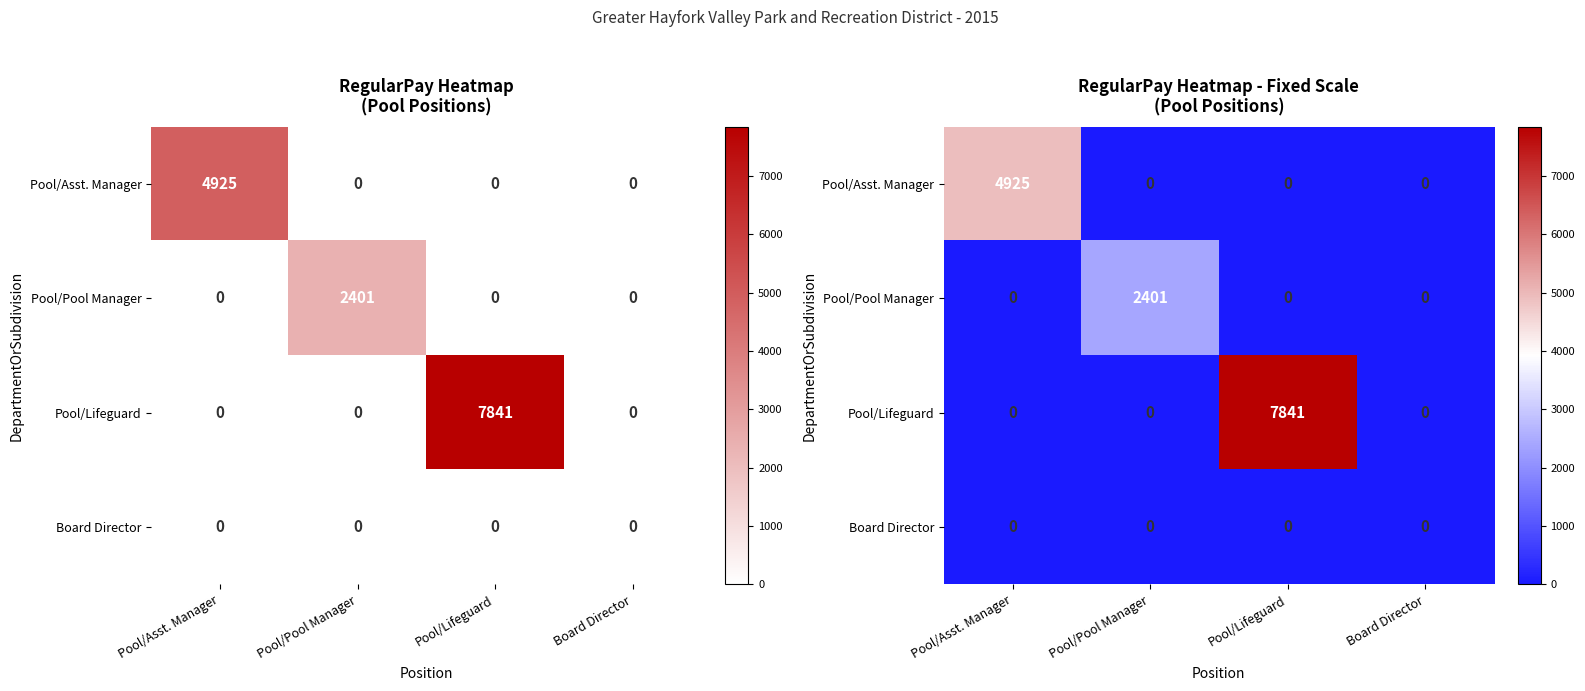

Which series has the largest range (max minus min)?

Pool/Lifeguard